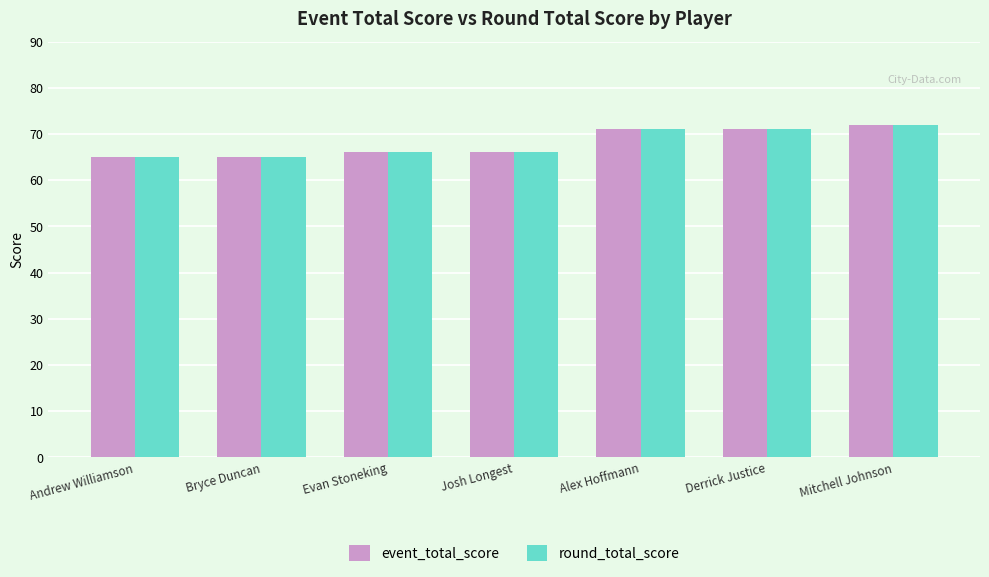

What value does the round_total_score series have at Bryce Duncan?

65